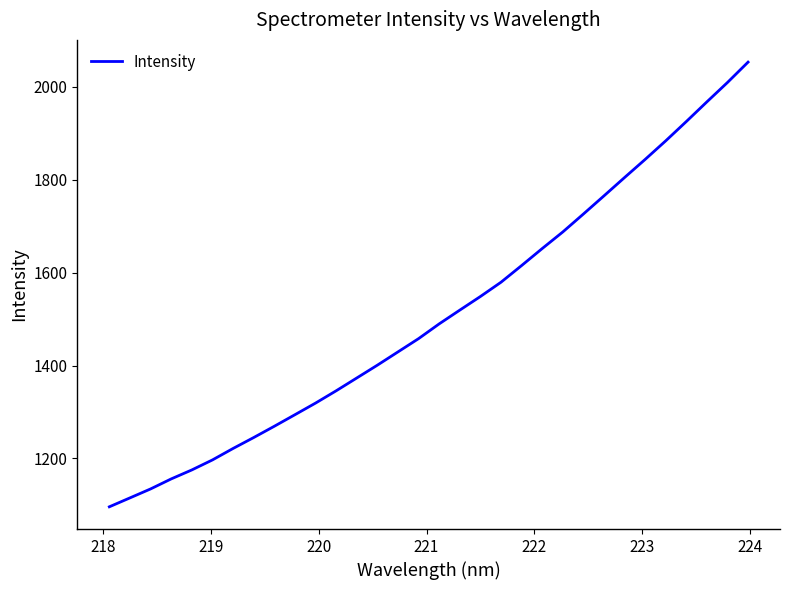

What is the minimum value shown in the chart?

1095.8